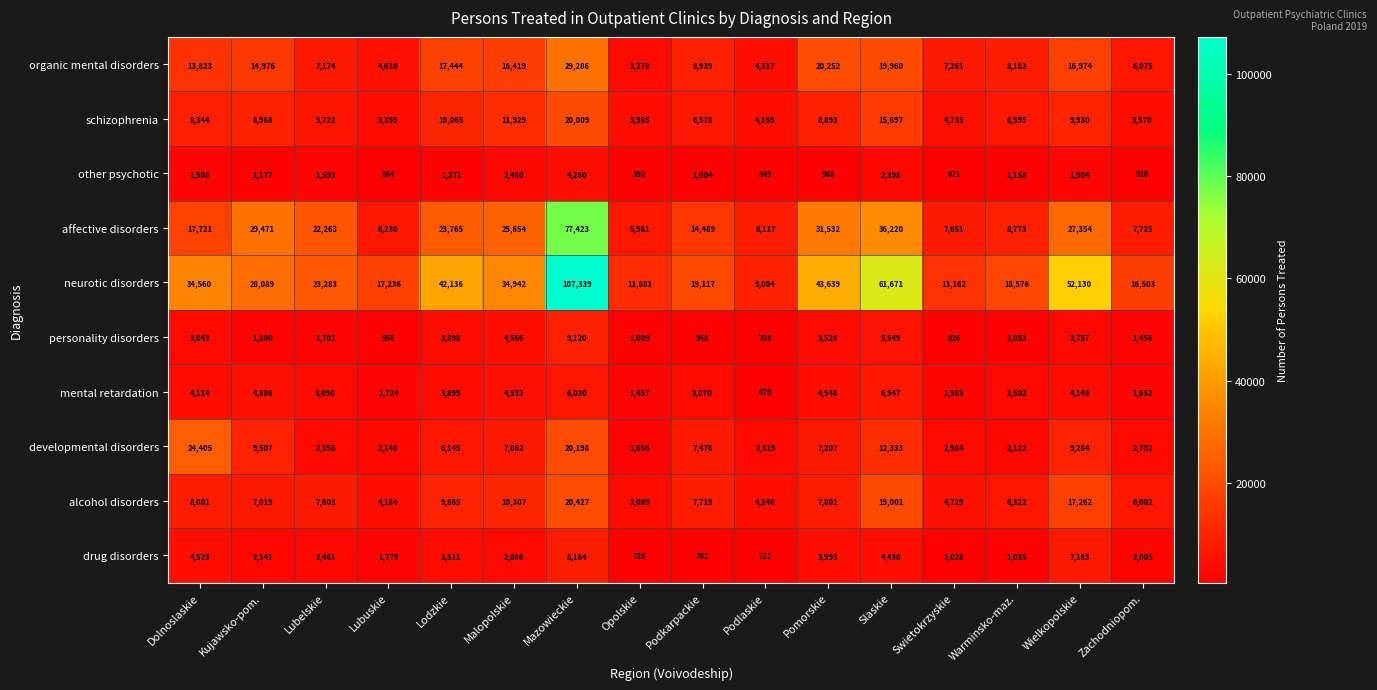

What is the average value of the organic mental disorders series?

12436